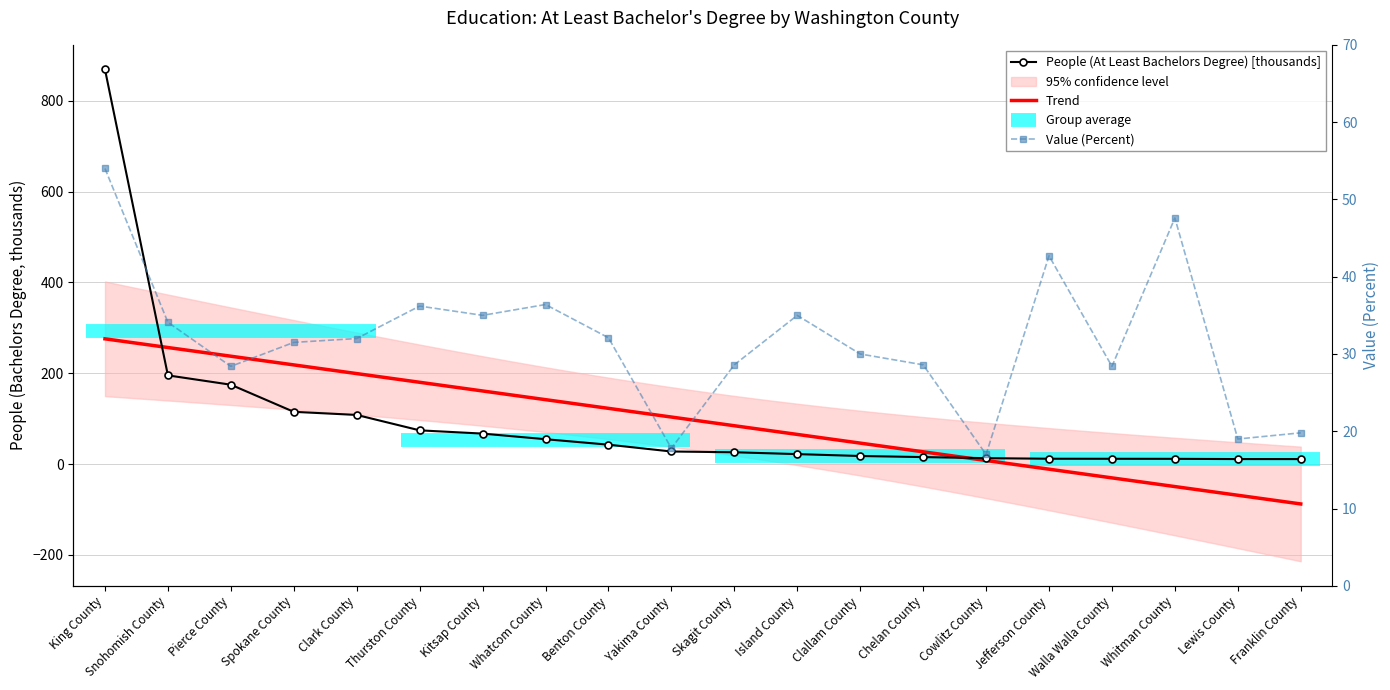

What is the total value across all series at Yakima County?

45.5